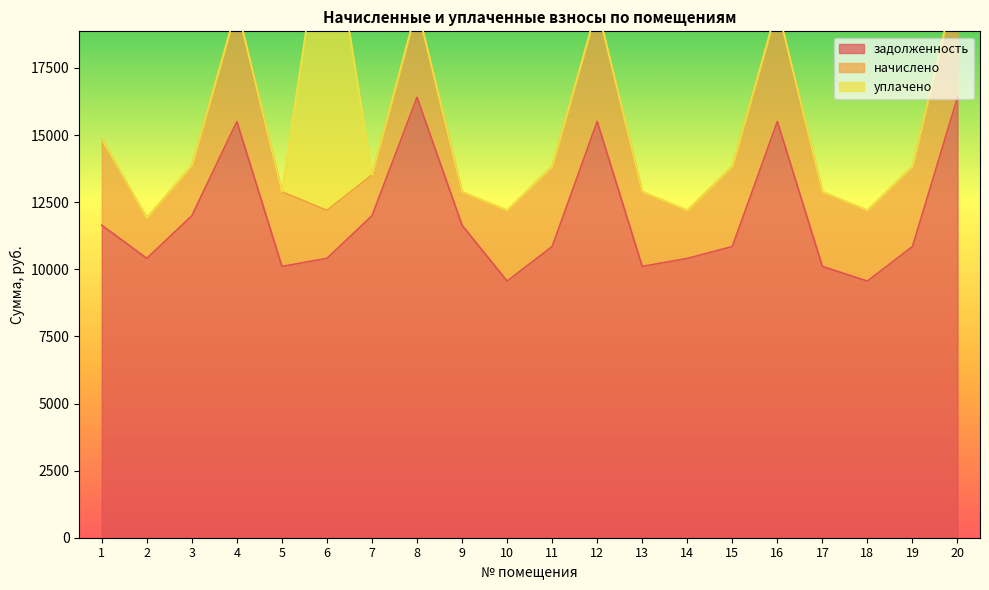

Rank the series at 5 from lowest to highest value.

уплачено, начислено, задолженность